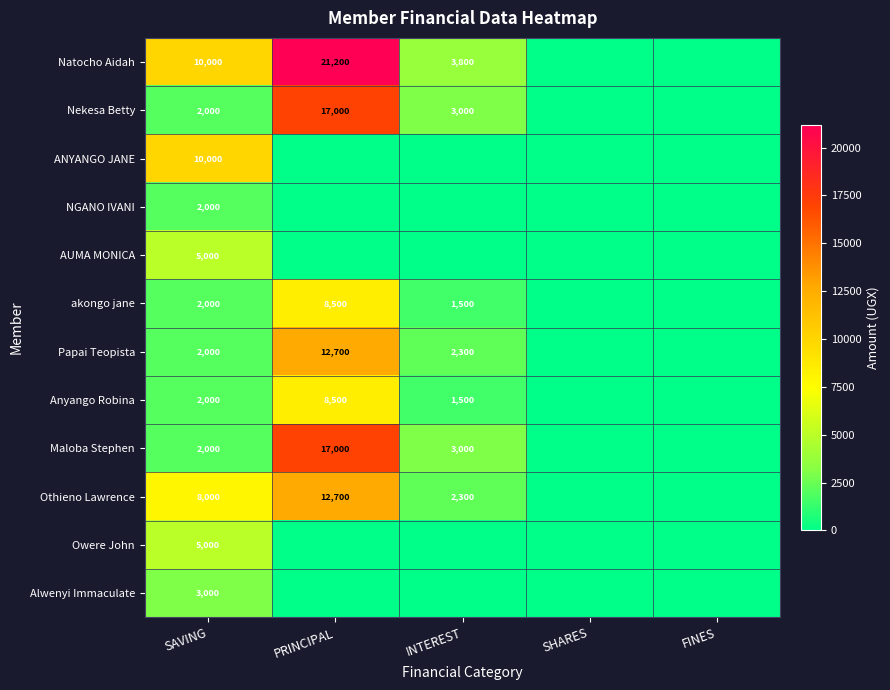

At how many categories does at least one series exceed 9022?

2